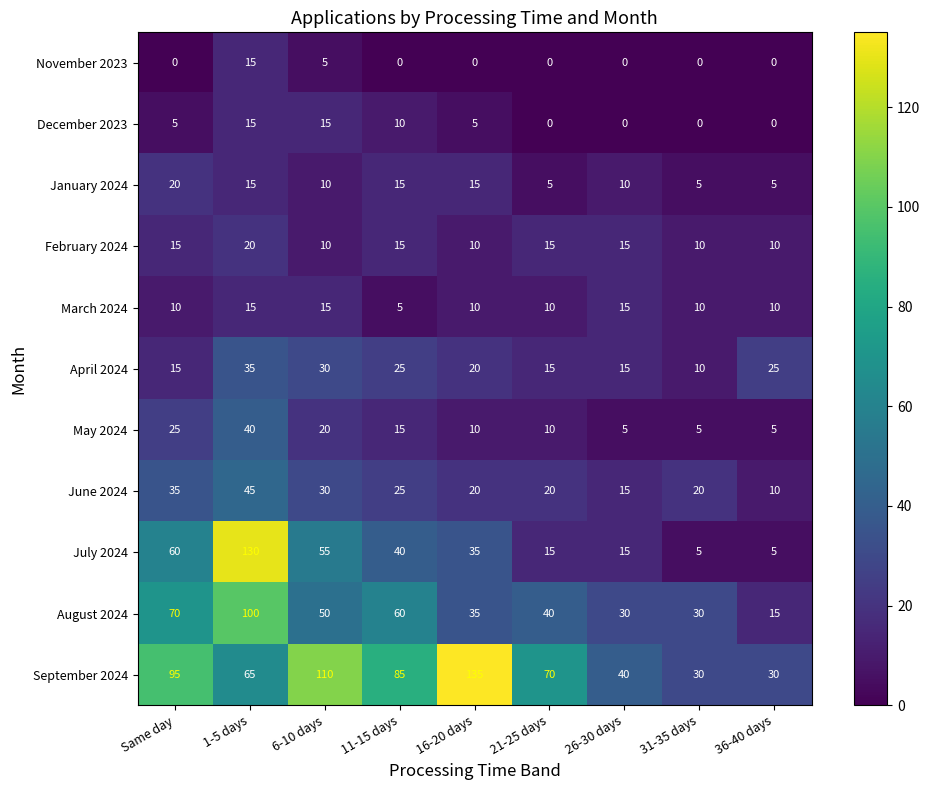

What is the sum of the March 2024 values at 11-15 days and Same day?

15